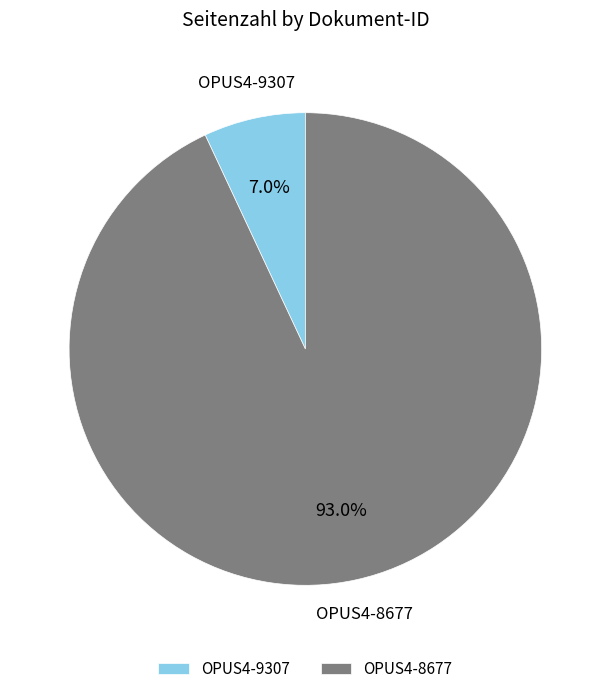

How many slices are in this pie chart?

2